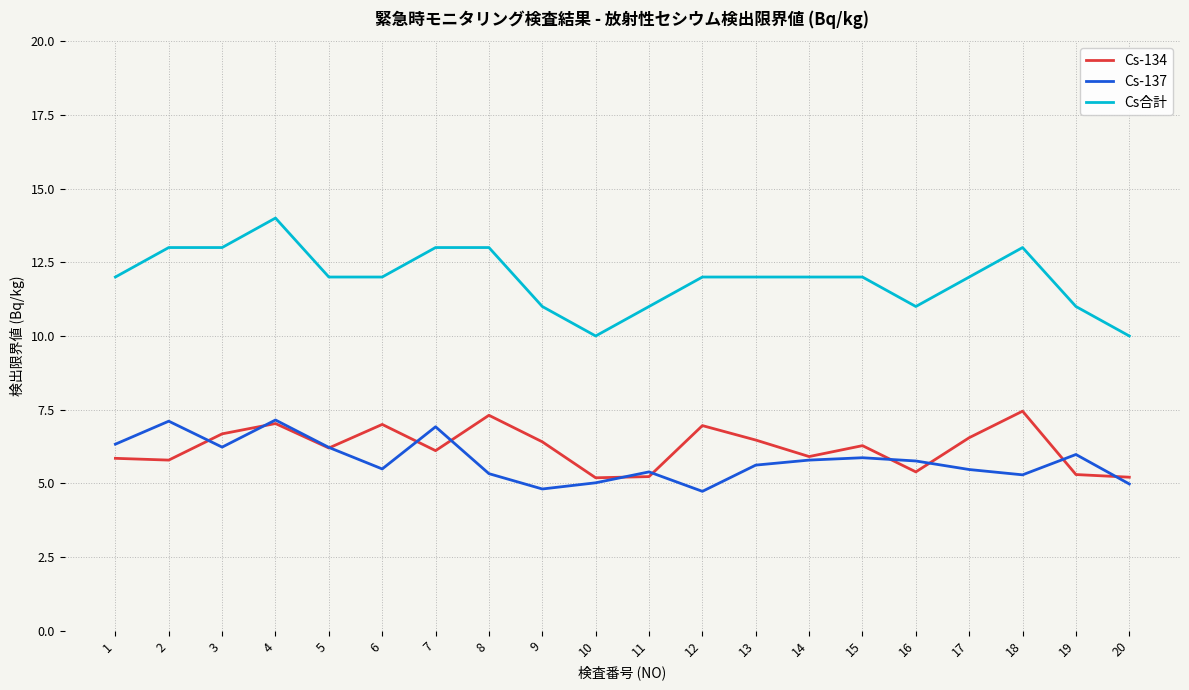

What is the minimum value for Cs合計?

10.0